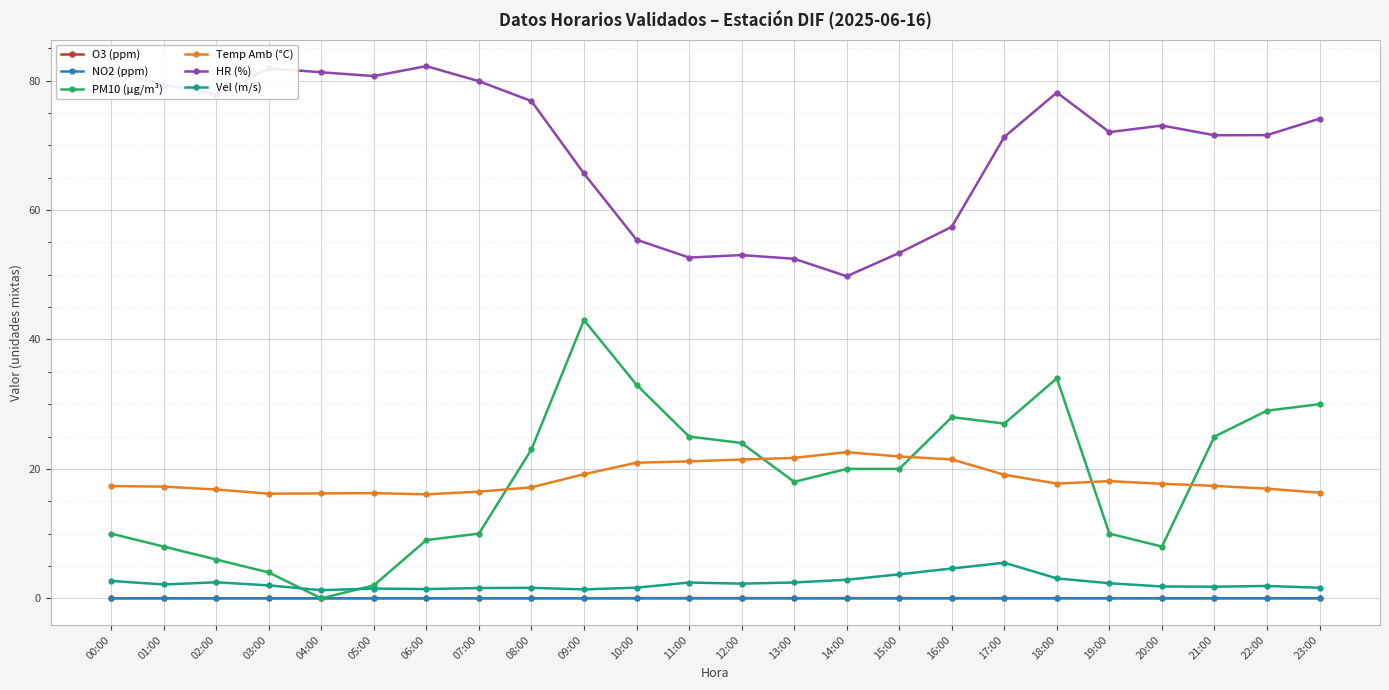

What is the sum of all Vel (m/s) values?

56.2